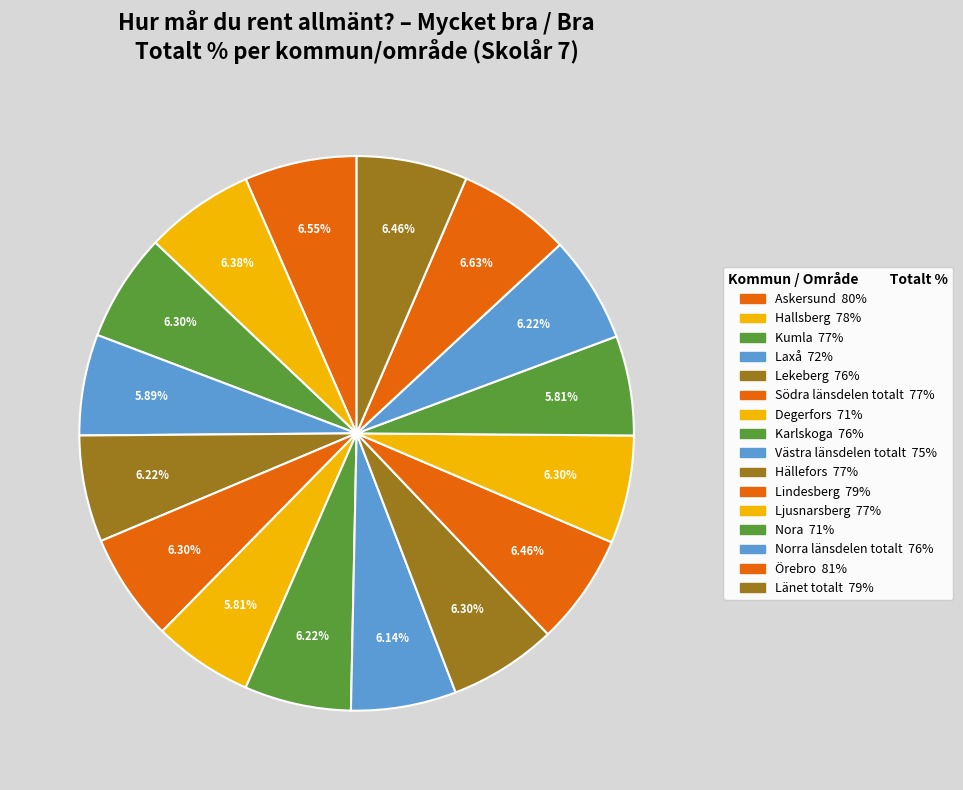

How many segments does this pie chart have?

16